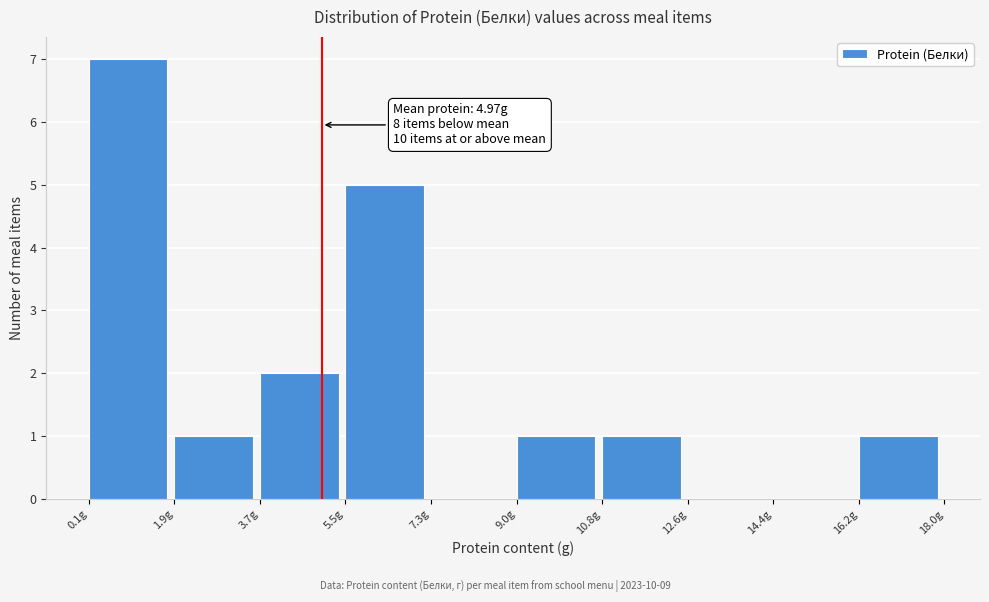

Over which range of the x-axis is the bar tallest?

0.2 to 1.8